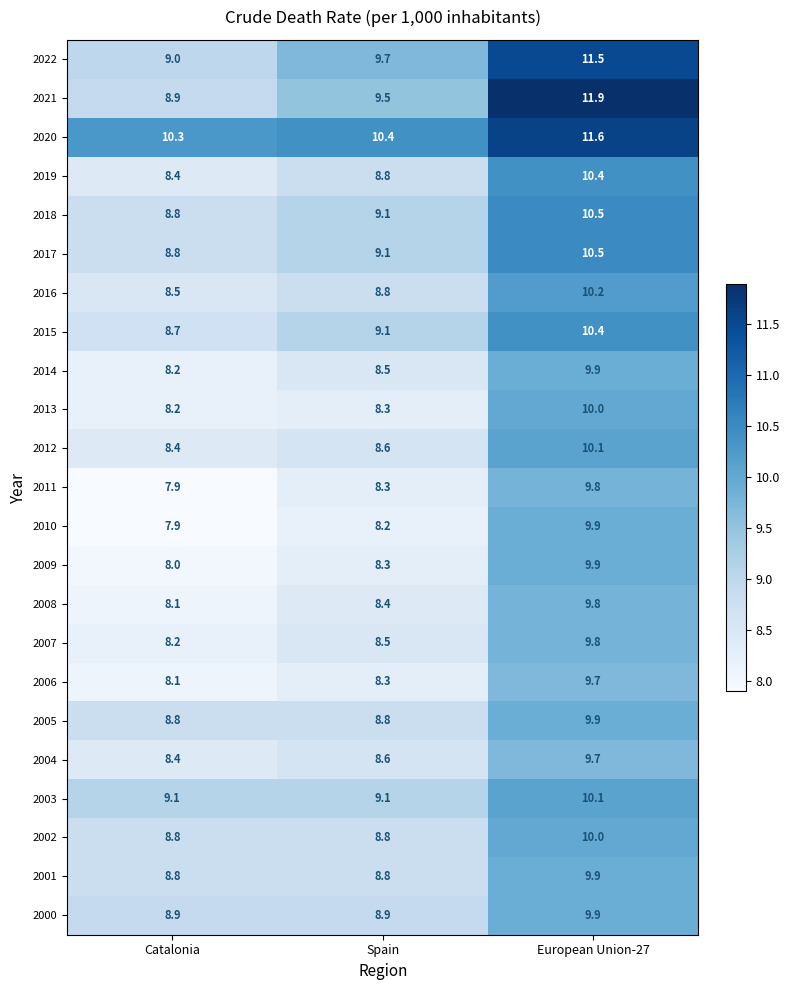

Which series has the largest range (max minus min)?

2021